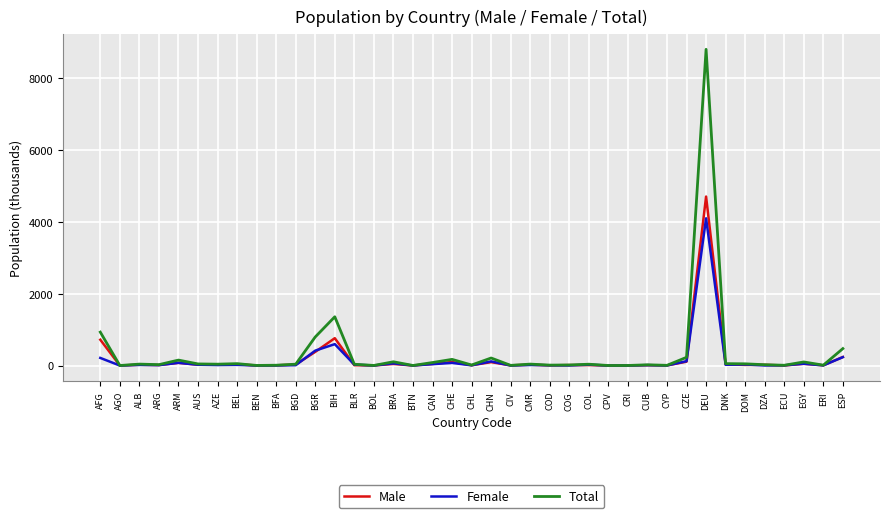

The Male series shows 45 at BRA. True or false?

True